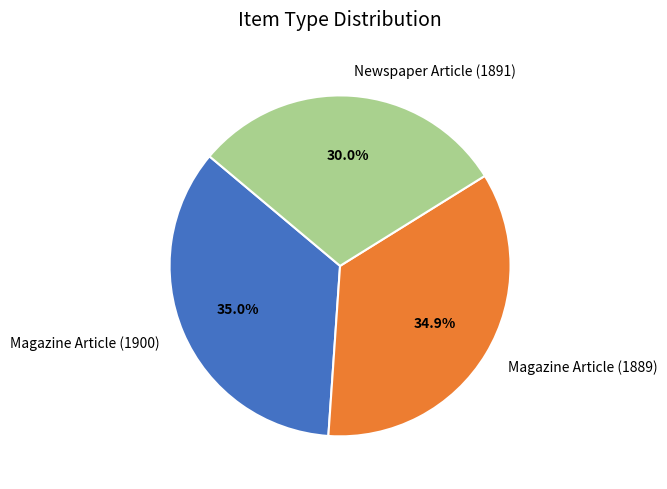

What is the total percentage of Magazine Article (1900) and Magazine Article (1889)?

70.0%